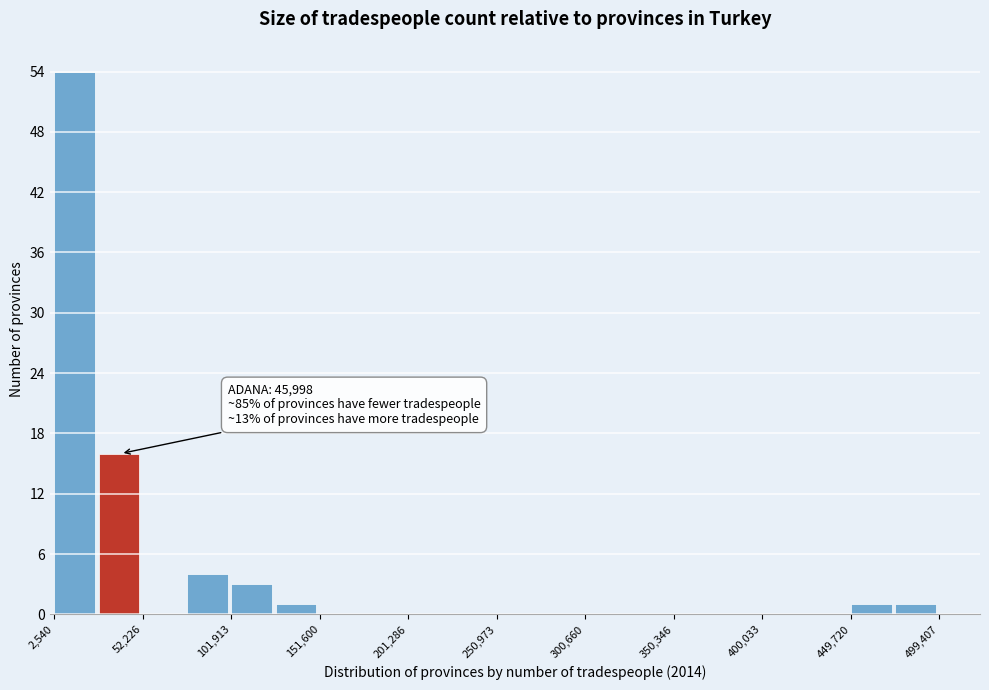

Over which range of the x-axis is the bar tallest?

5000 to 25000